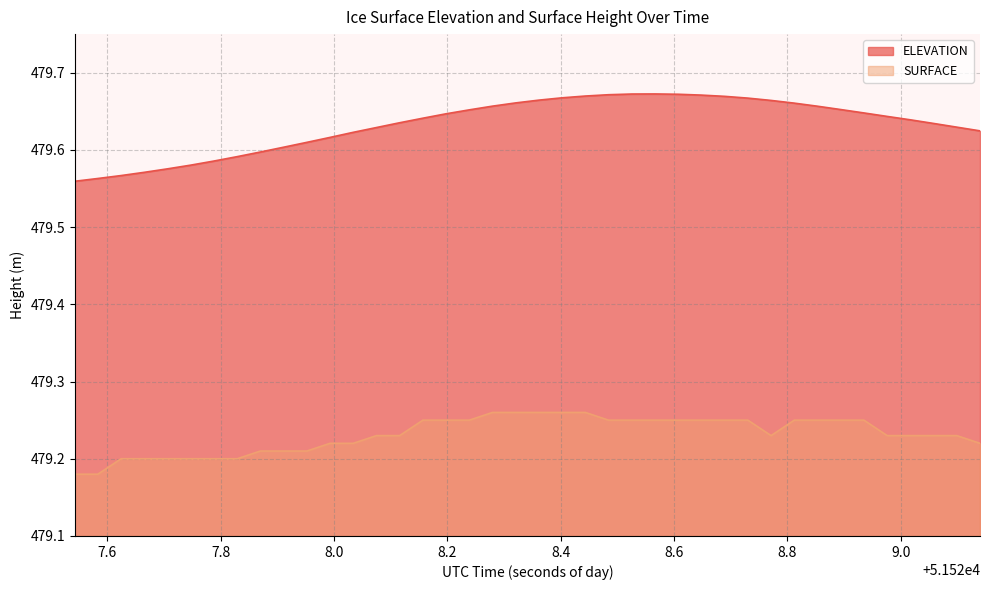

At how many categories does at least one series exceed 479?

40